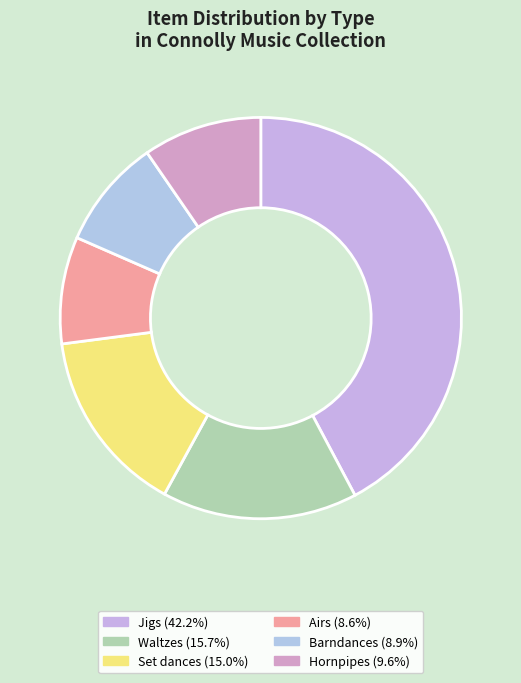

Which slice is the smallest?

Airs (Maire Mo Chara)